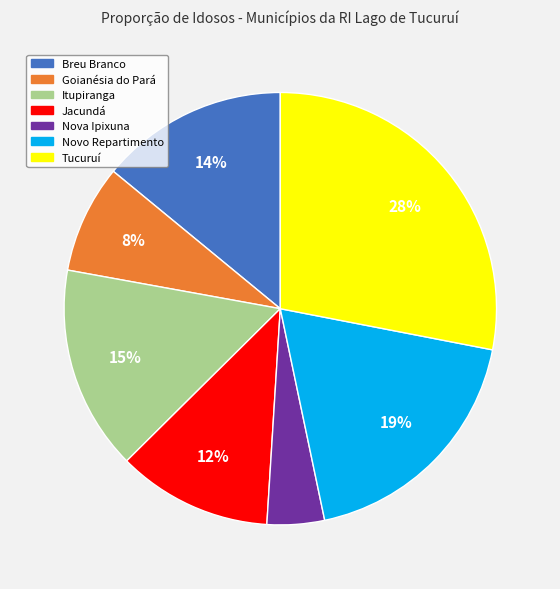

Does Breu Branco account for over 50% of the chart?

No